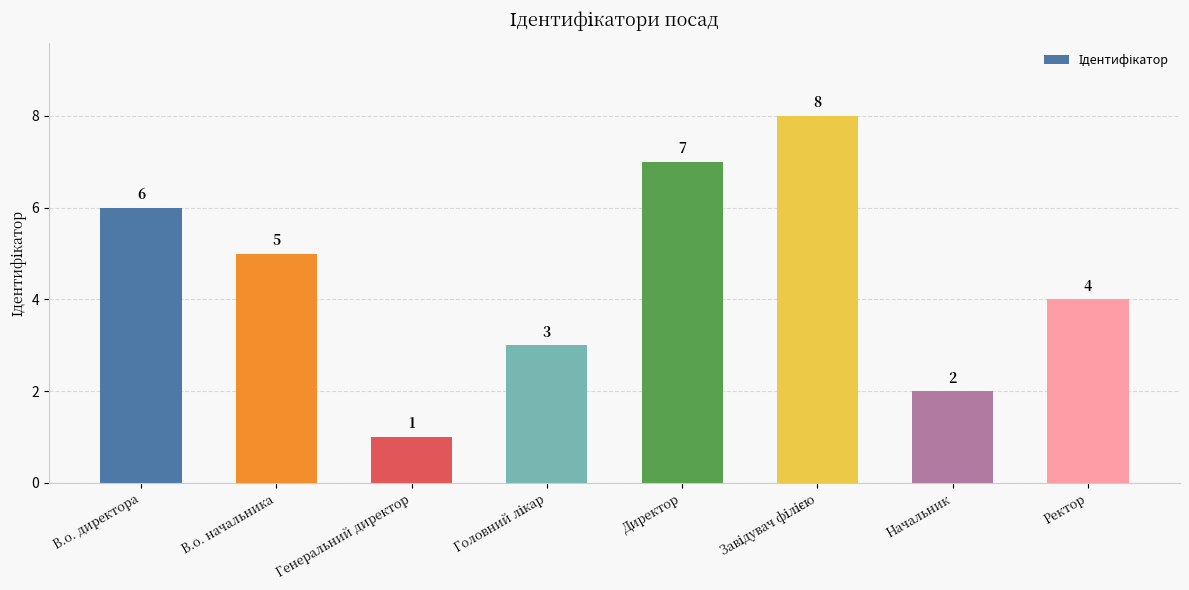

Between В.о. начальника and Генеральний директор, which is larger?

В.о. начальника